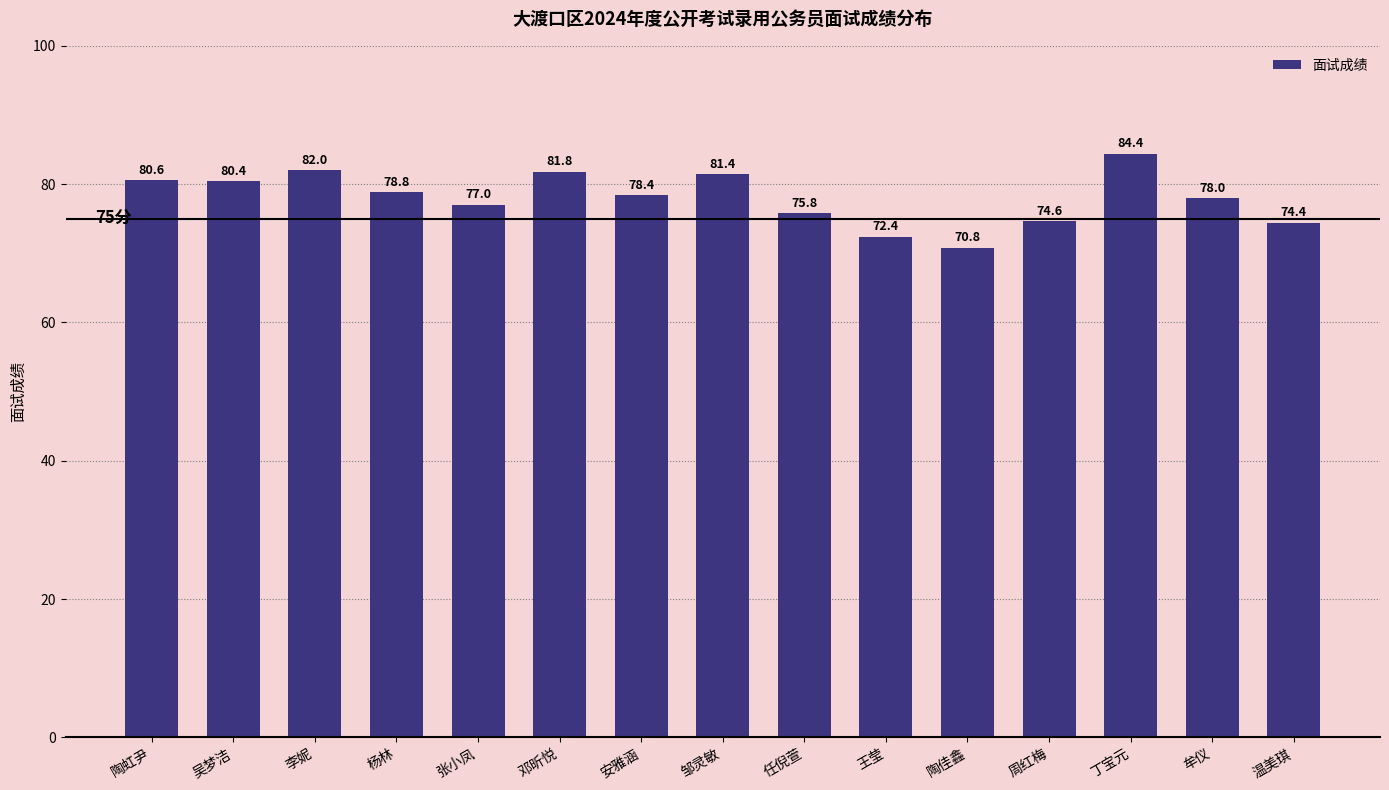

Reading right to left, list all the values displayed in this chart.

74.4	78.0	84.4	74.6	70.8	72.4	75.8	81.4	78.4	81.8	77.0	78.8	82.0	80.4	80.6